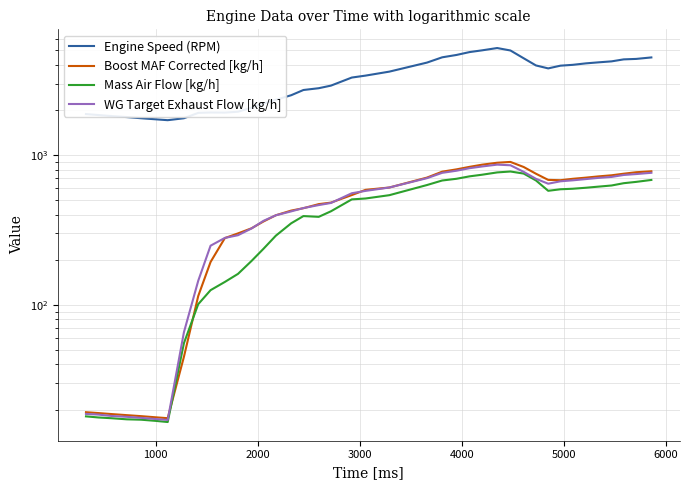

True or false: Mass Air Flow [kg/h] and WG Target Exhaust Flow [kg/h] intersect in this chart.

False